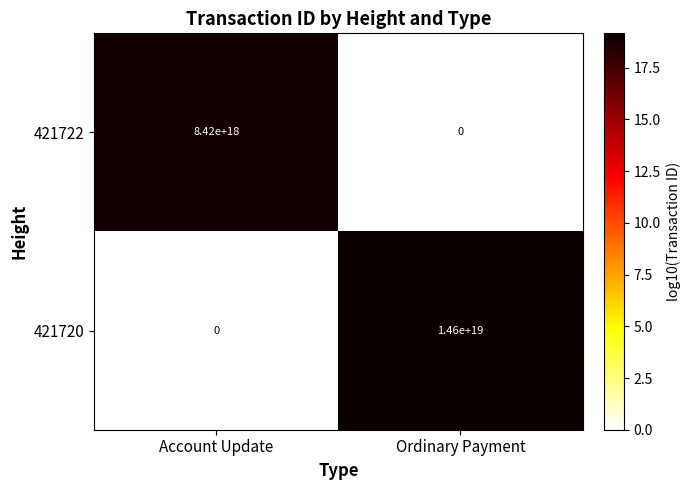

The value of 421722 at Ordinary Payment is 0. True or false?

True